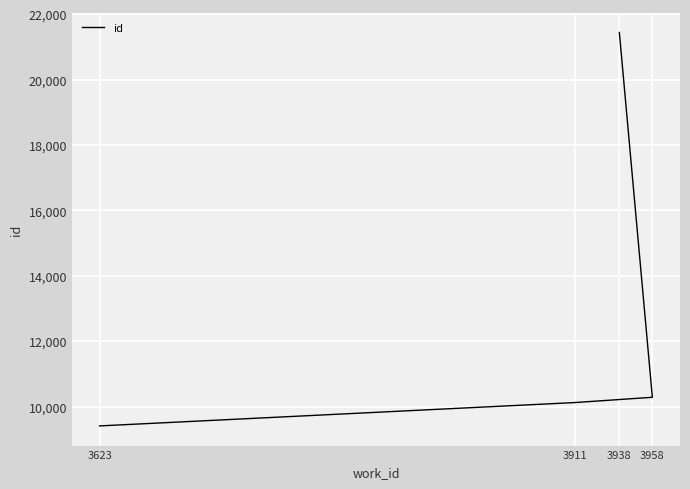

What is the sum of all values?

51264